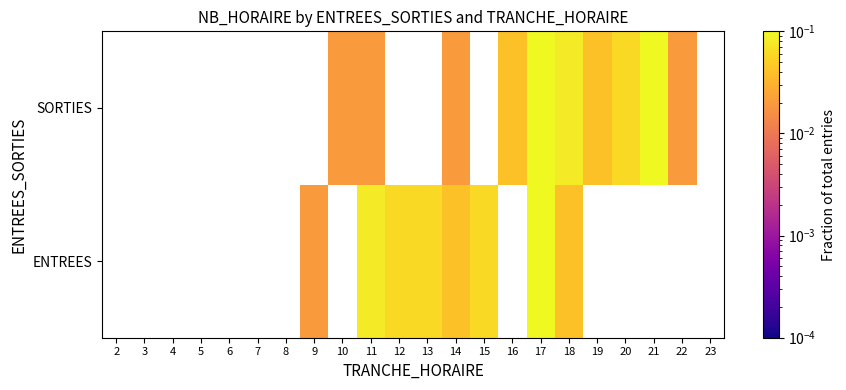

How many values in SORTIES are above zero?

10